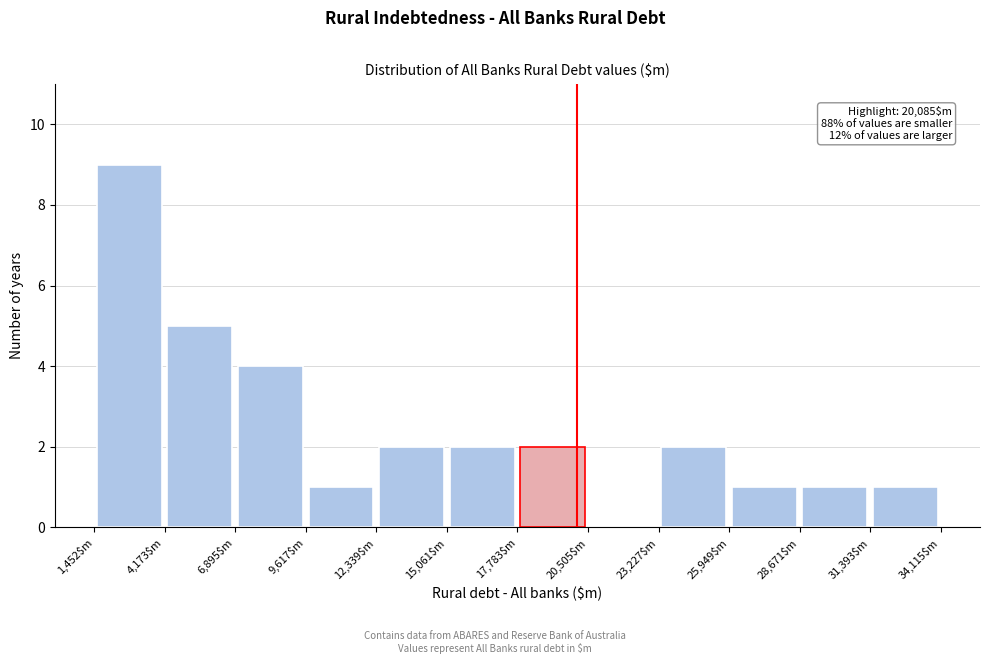

Over which range of the x-axis is the bar tallest?

1500 to 4000